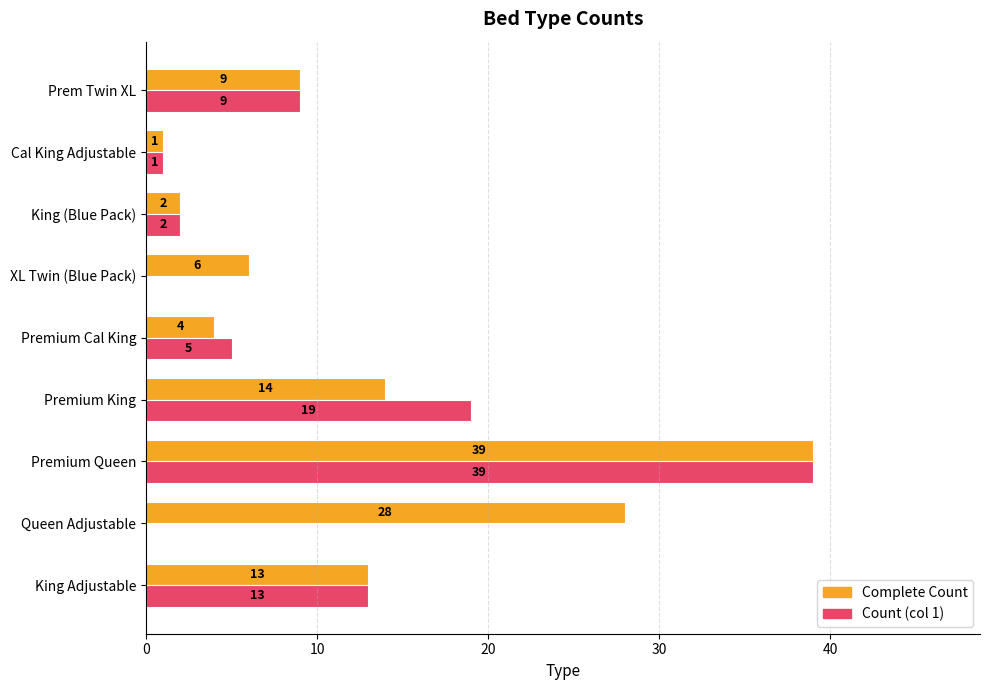

What is the maximum value shown in the chart?

39